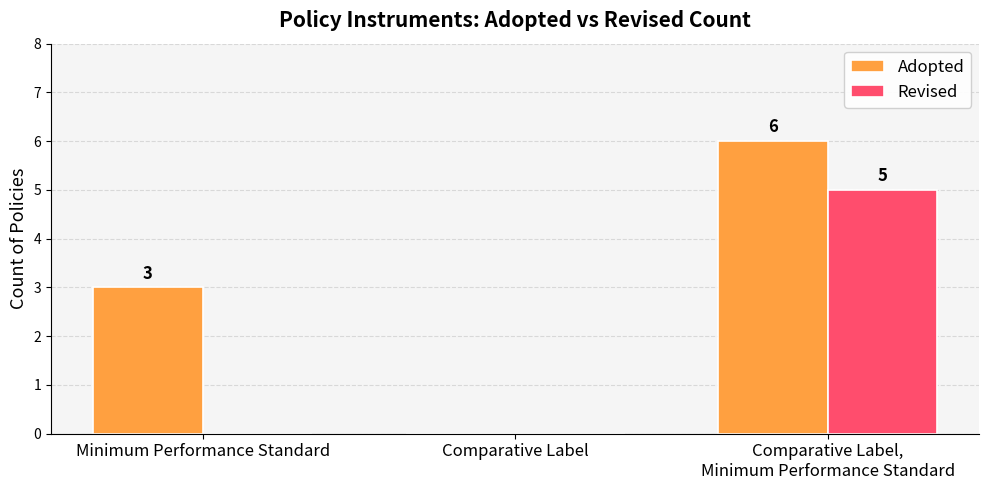

Are the bars horizontal?

No